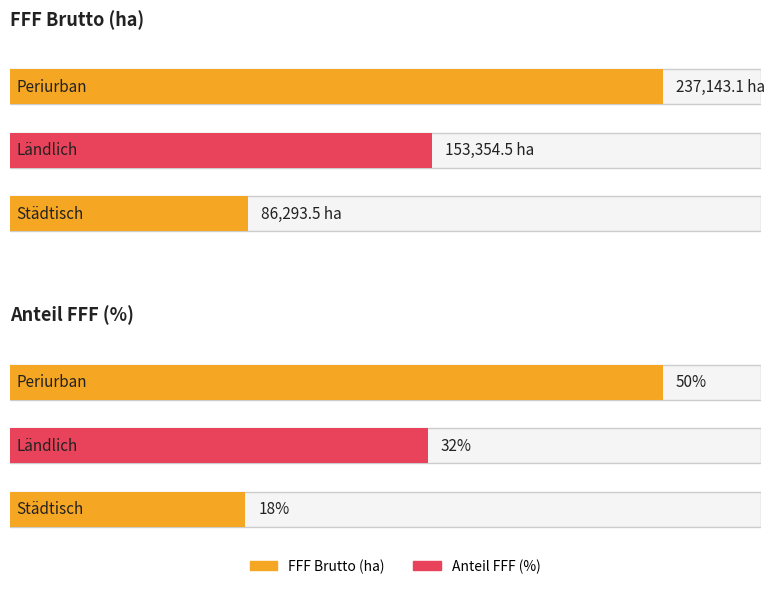

What is the value of the FFF Brutto (ha) bar at the 3rd from the left?

86293.5